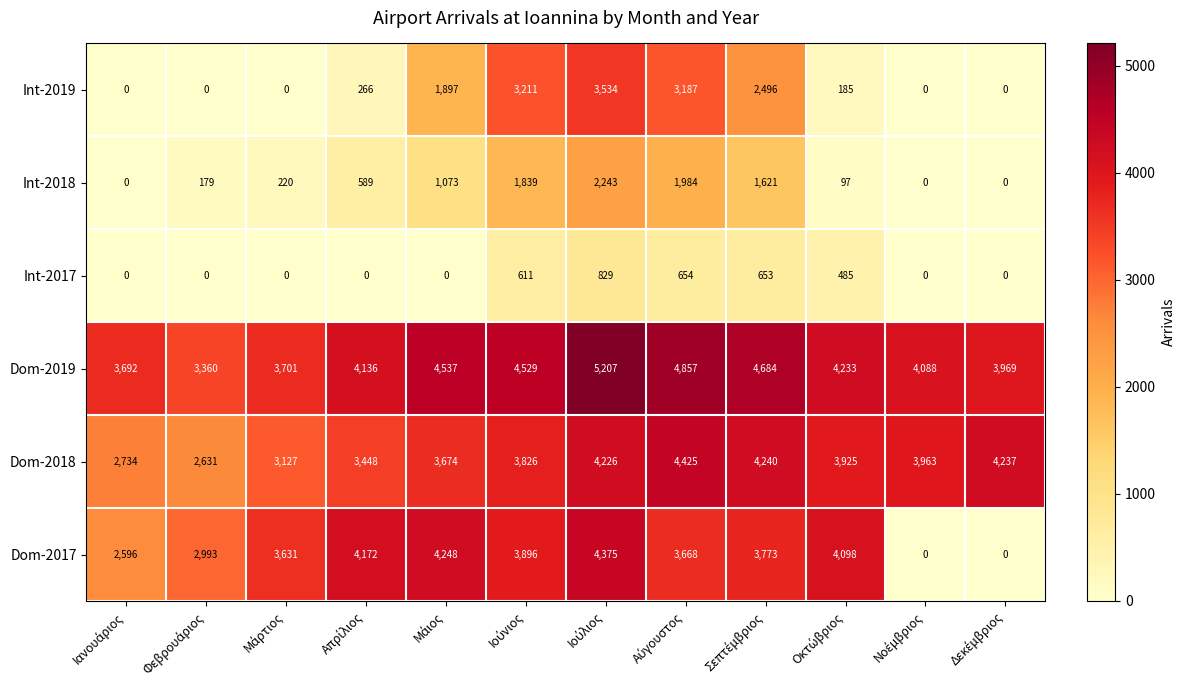

What is the sum of all Int-2017 values?

3232